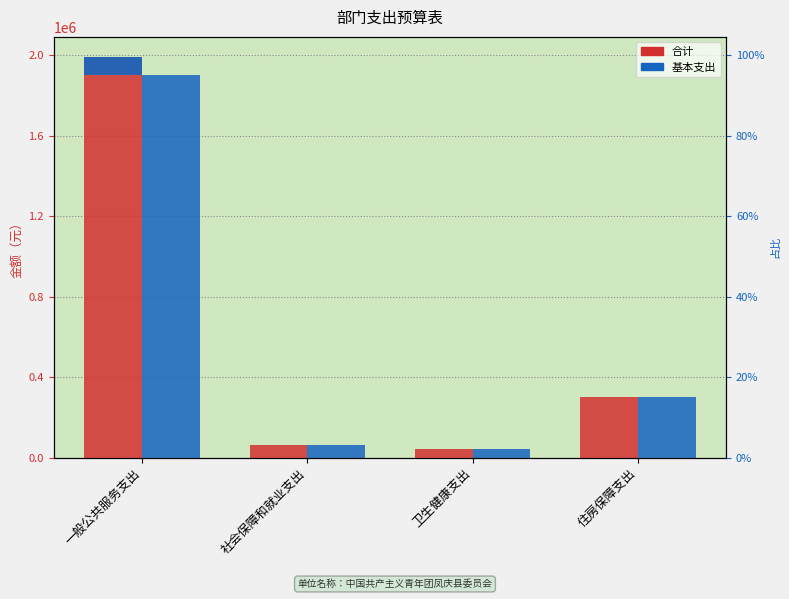

Where does the 基本支出 series first go above 301604?

一般公共服务支出